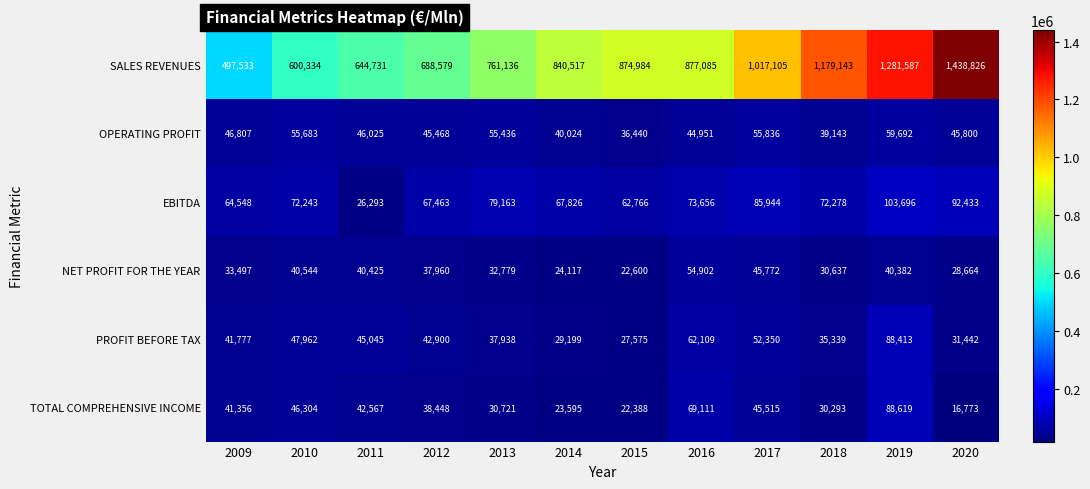

How many series are shown in this chart?

6